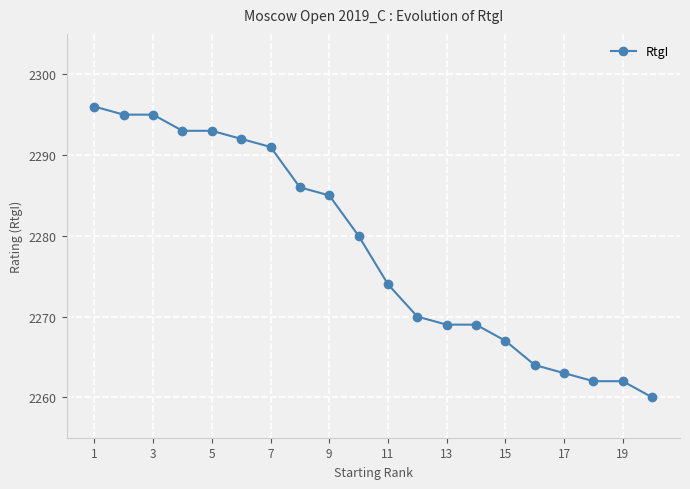

Reading left to right, transcribe all the data shown in this chart.

2296	2295	2295	2293	2293	2292	2291	2286	2285	2280	2274	2270	2269	2269	2267	2264	2263	2262	2262	2260